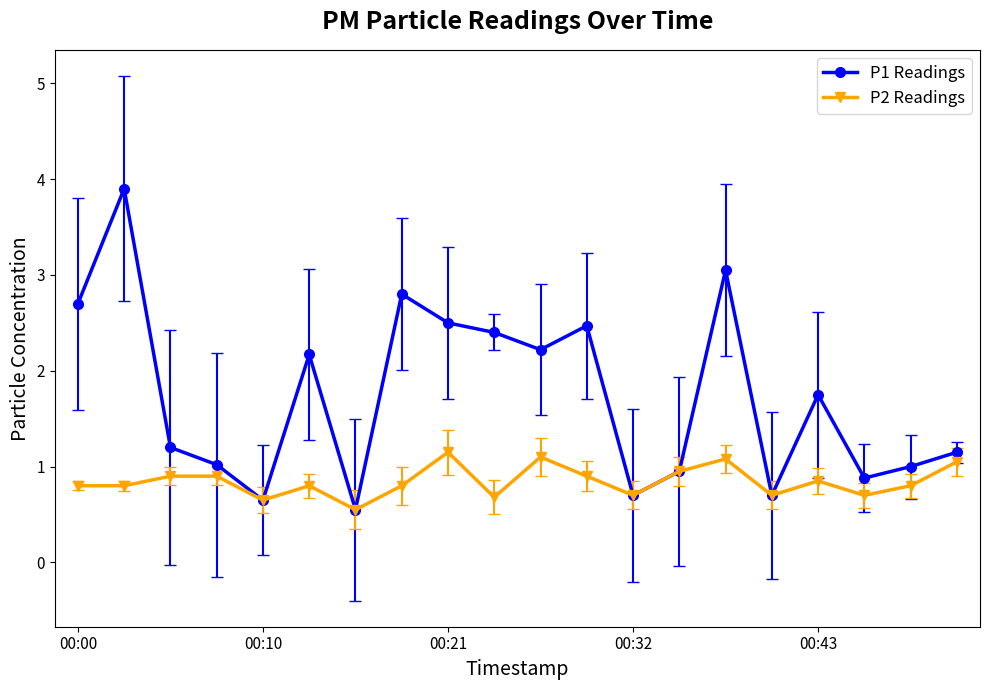

Which series has the largest total across all categories?

P1 Readings